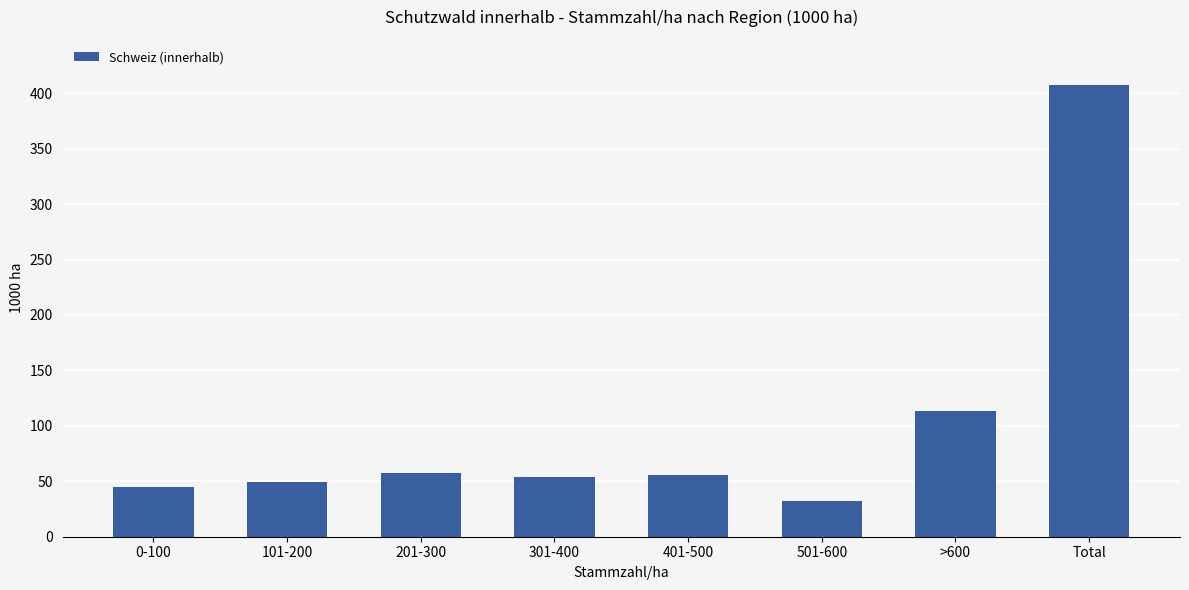

What is the smallest value displayed?

32.2